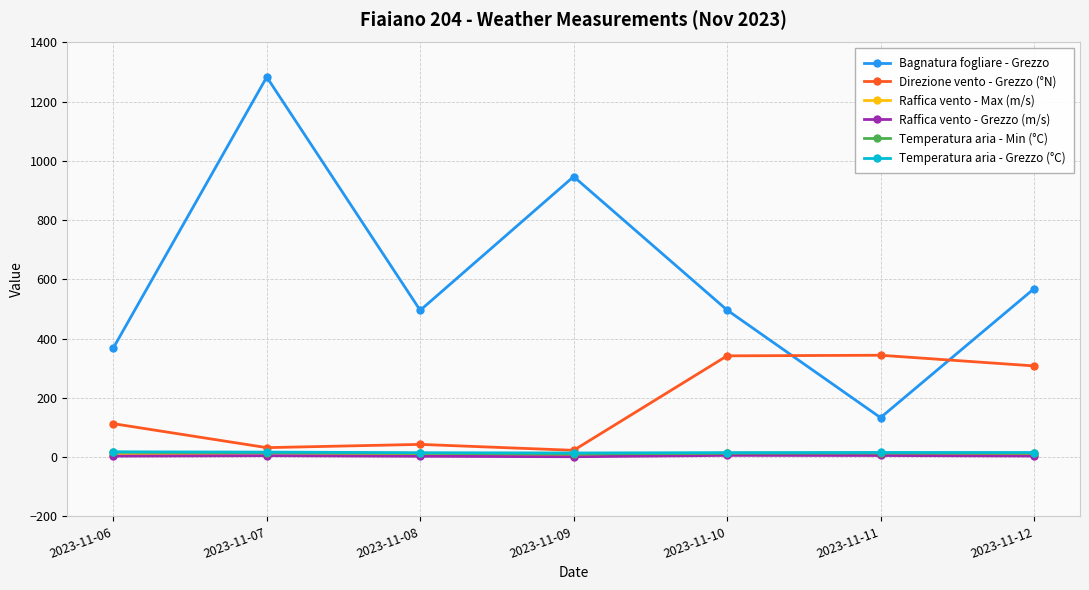

How many intersections are there between Direzione vento - Grezzo (°N) and Bagnatura fogliare - Grezzo?

2